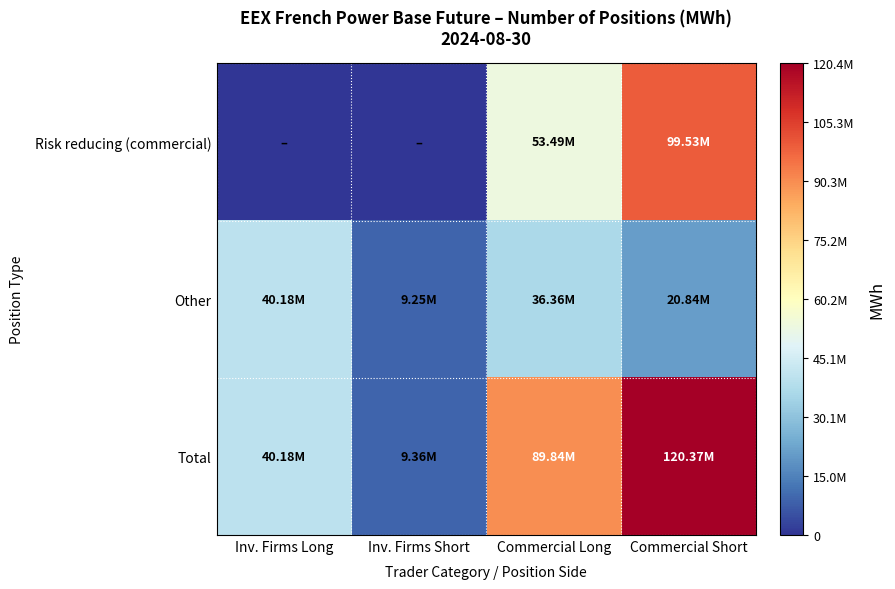

Which has a higher value, Inv. Firms Short or Inv. Firms Long?

Inv. Firms Short